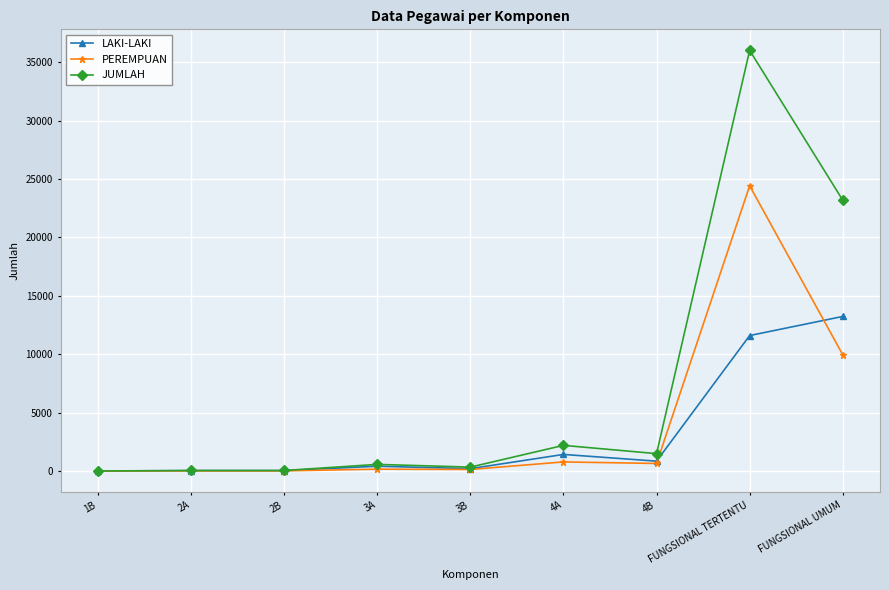

What is the label of the 8th point from the right?

2A